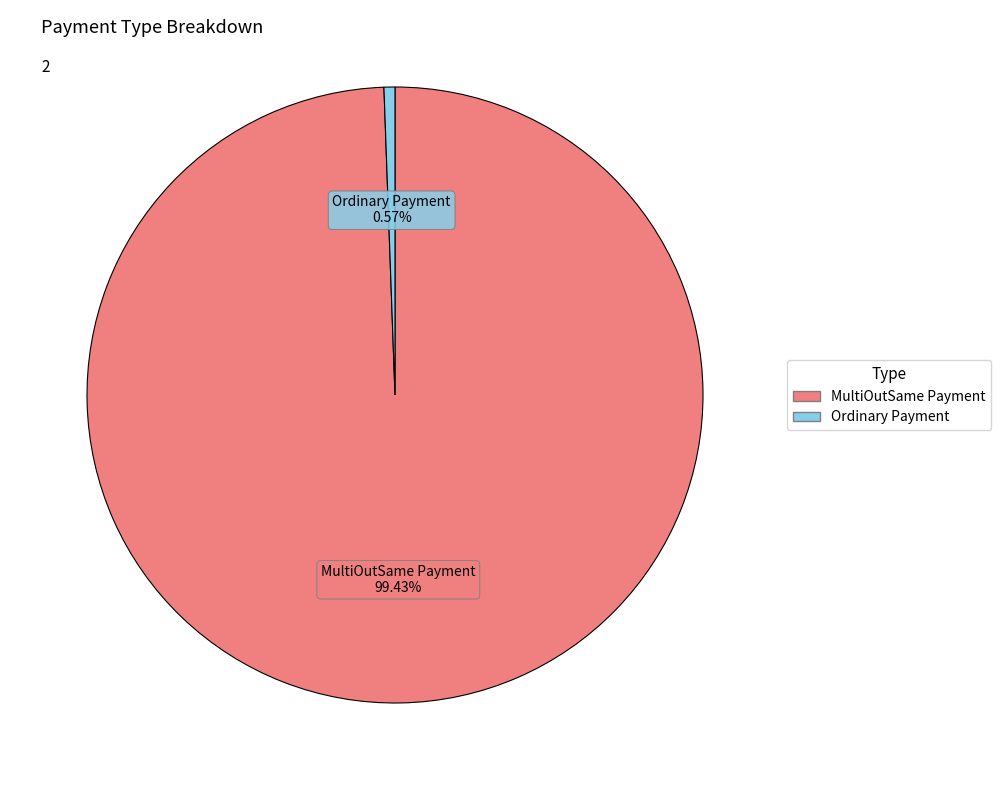

How many segments does this pie chart have?

2